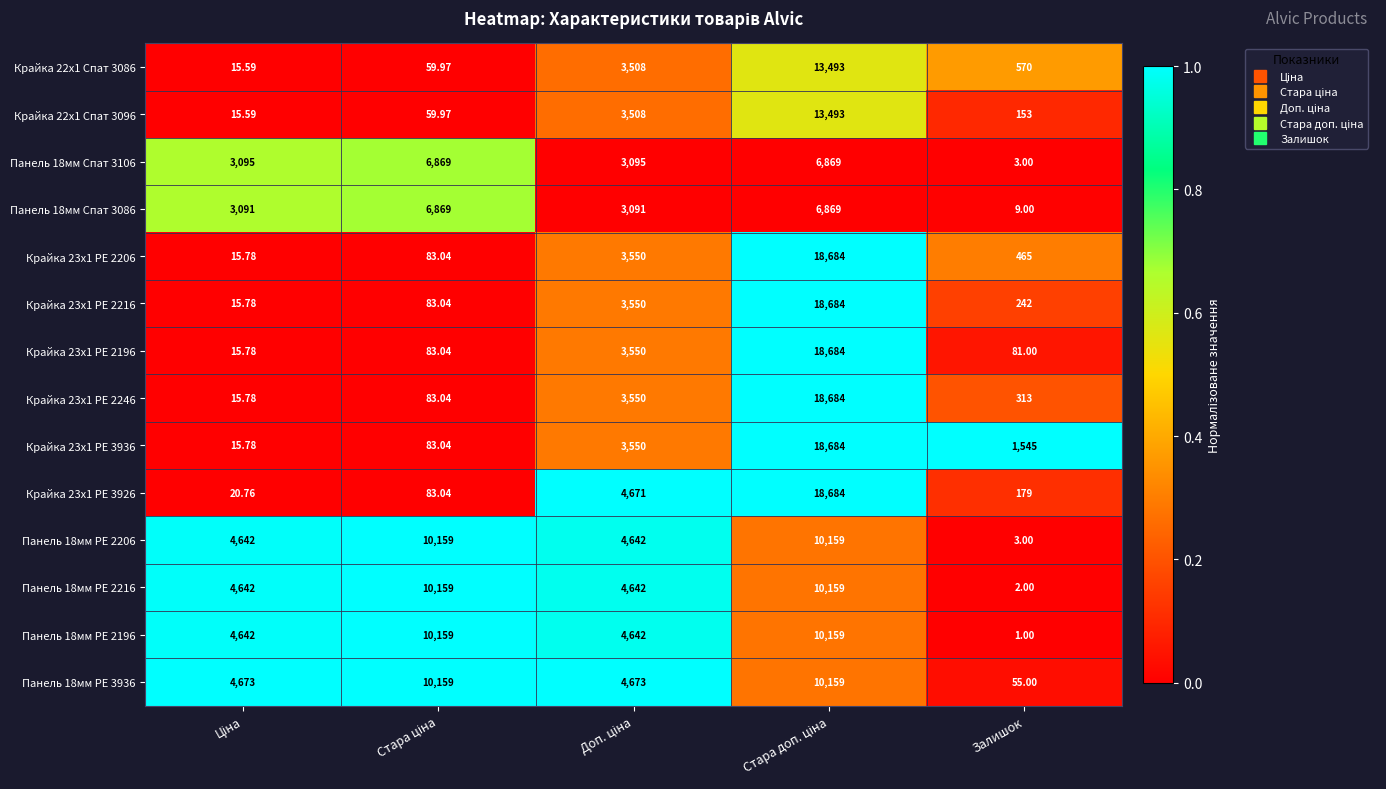

Which label corresponds to the smallest value in the chart?

Залишок